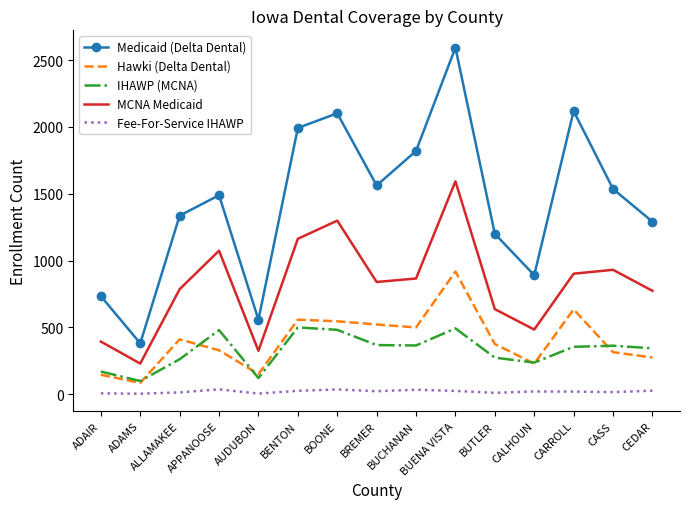

Between ALLAMAKEE and CARROLL, which series saw the biggest shift?

Medicaid (Delta Dental)